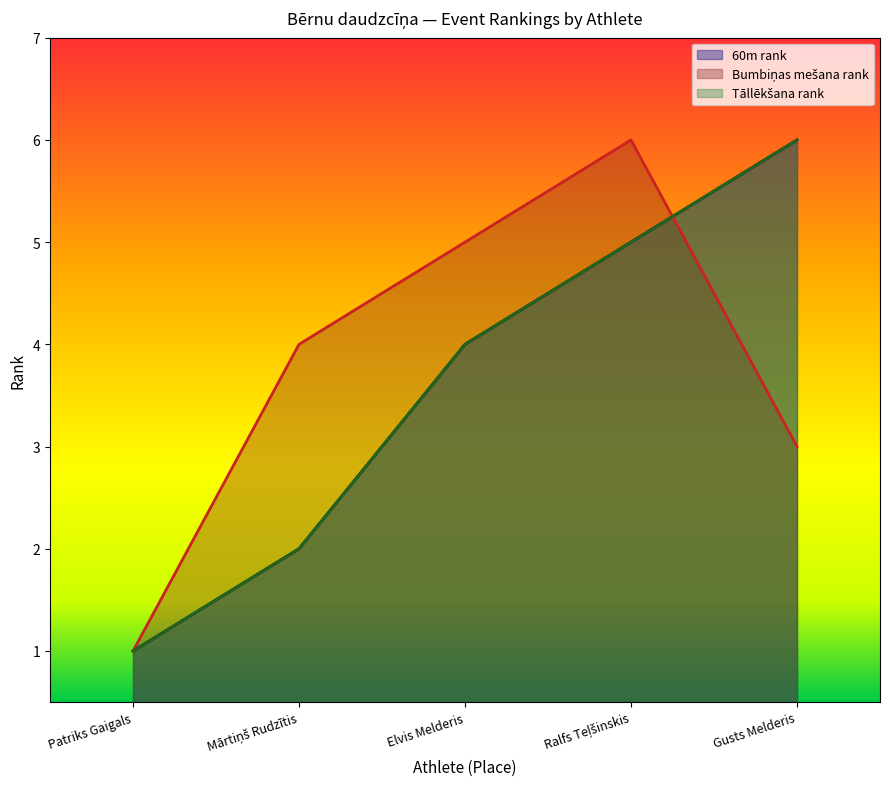

True or false: 60m rank has more than 0 interior local peaks.

False